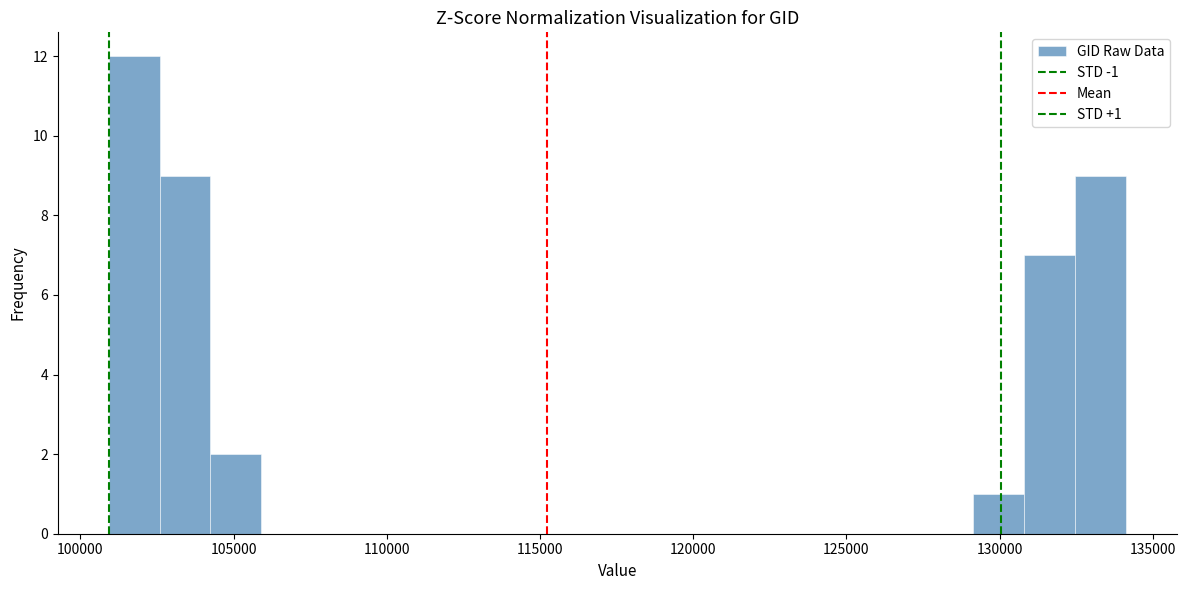

Read against the x-axis, roughly where is the centre of the tallest bar?

102000